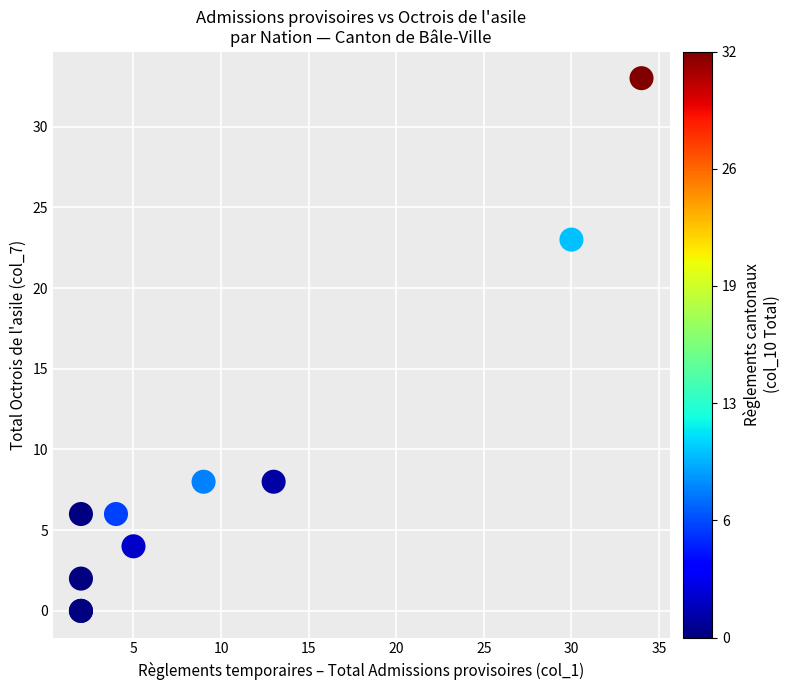

What Y value in the scatter plot is closest to 16?

23